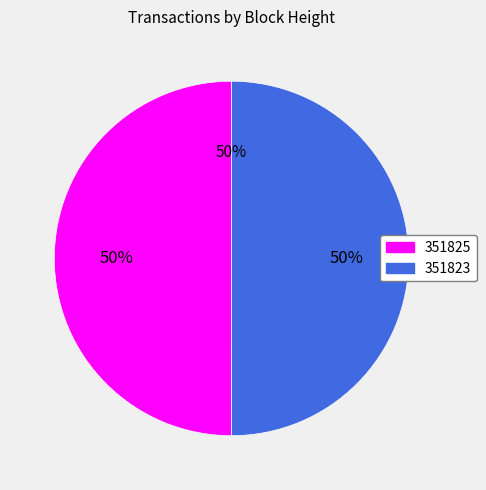

To the nearest percent, what percentage of the pie is 351823?

50%